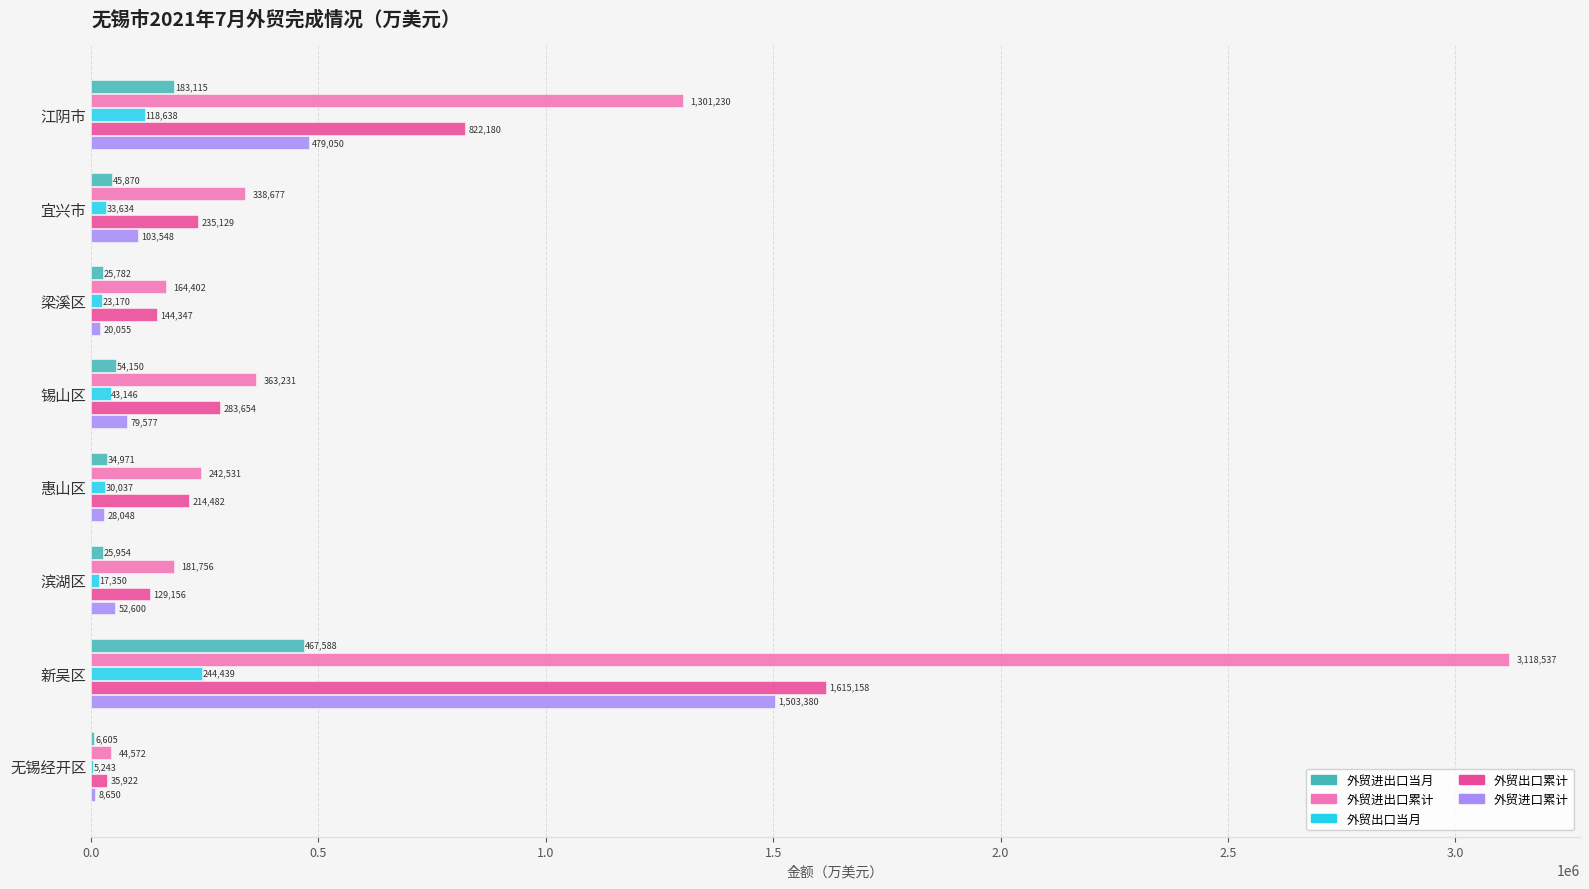

What is the highest value of the 外贸进出口累计 series?

3118537